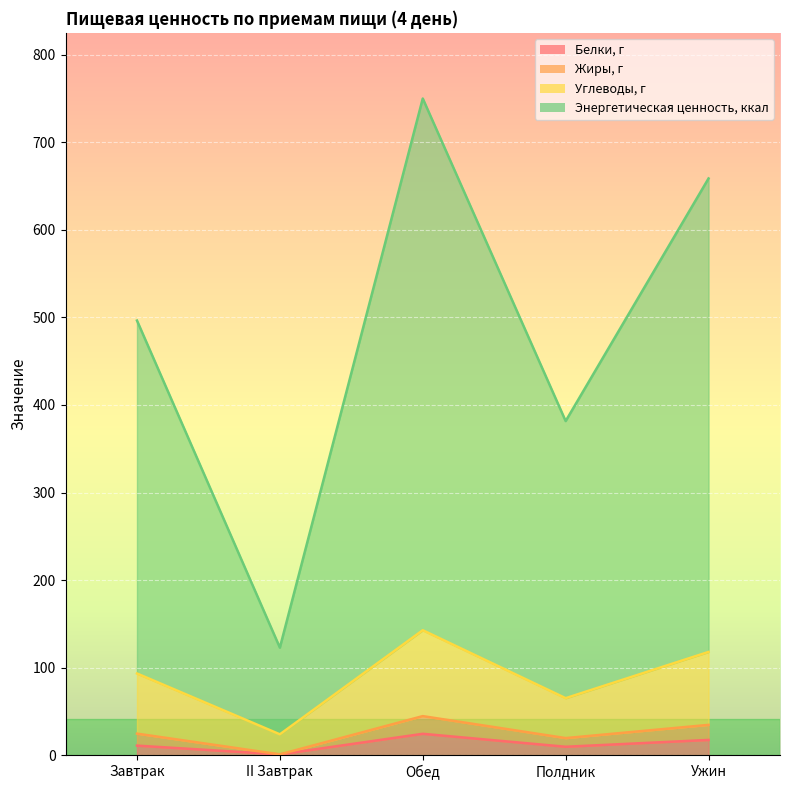

True or false: Белки, г has a value of 24.4 at Обед.

True